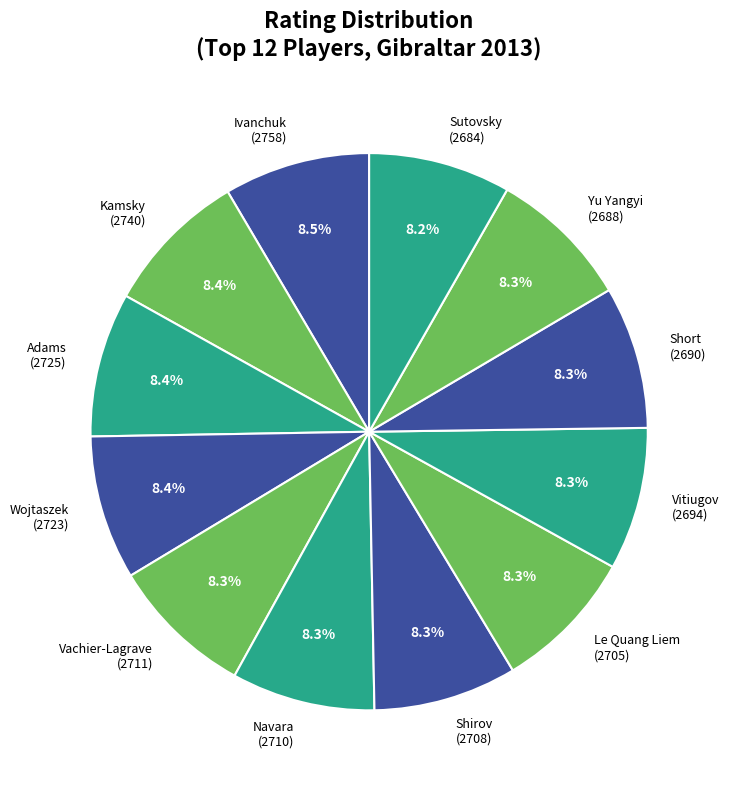

How many slices are in this pie chart?

12